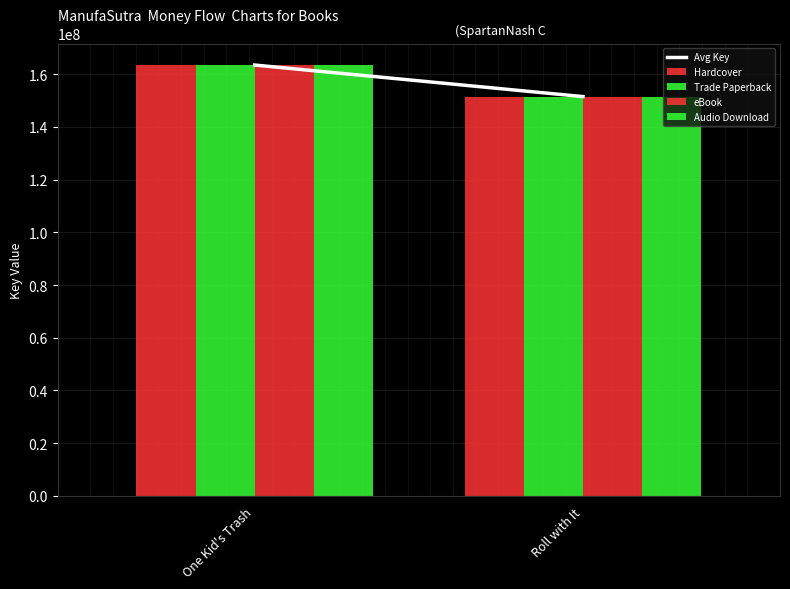

How many bars are there in each group?

4